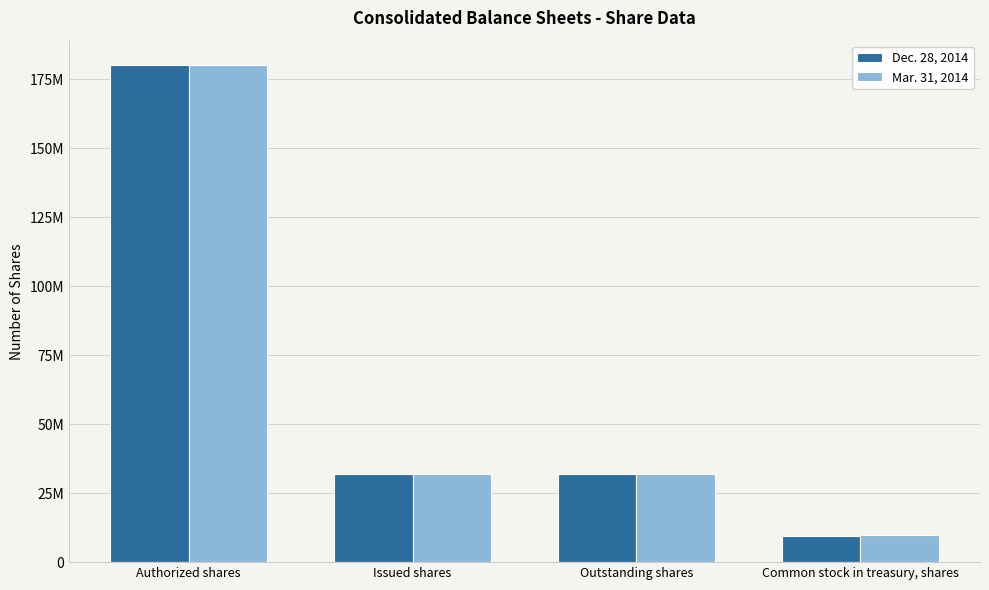

What is the sum of all Dec. 28, 2014 values?

253514385